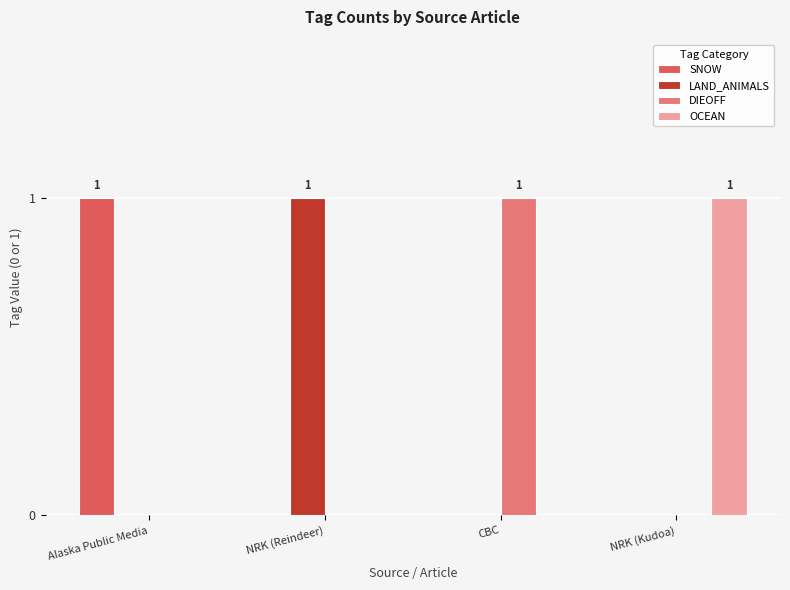

What is the total value across all series at NRK (Kudoa)?

1